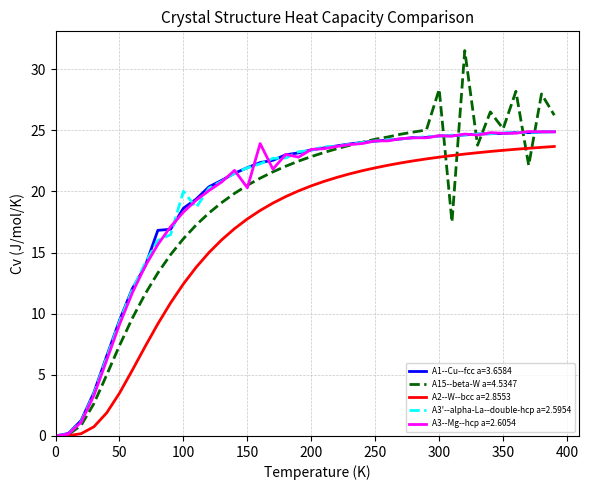

What is the greatest value displayed?

31.5